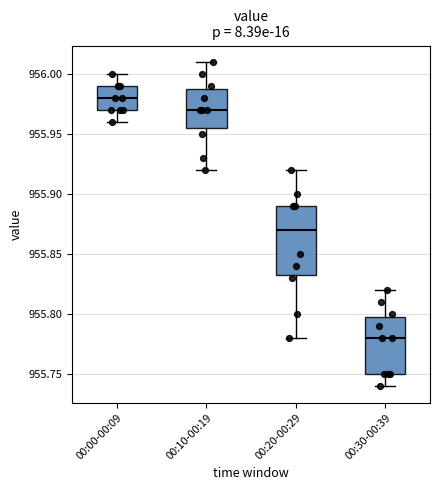

Reading left to right, transcribe this box plot: for each box, give where its median line is, the range the box spans, and where its two whiskers end, as read against the y-axis. The values are not printed on the chart, so give them approximately, as read against the axis.

00:00-00:09: median 955.980, box 955.970 to 955.990, whiskers 955.960 to 956.000
00:10-00:19: median 955.970, box 955.955 to 955.990, whiskers 955.920 to 956.010
00:20-00:29: median 955.870, box 955.835 to 955.890, whiskers 955.780 to 955.920
00:30-00:39: median 955.780, box 955.750 to 955.800, whiskers 955.740 to 955.820